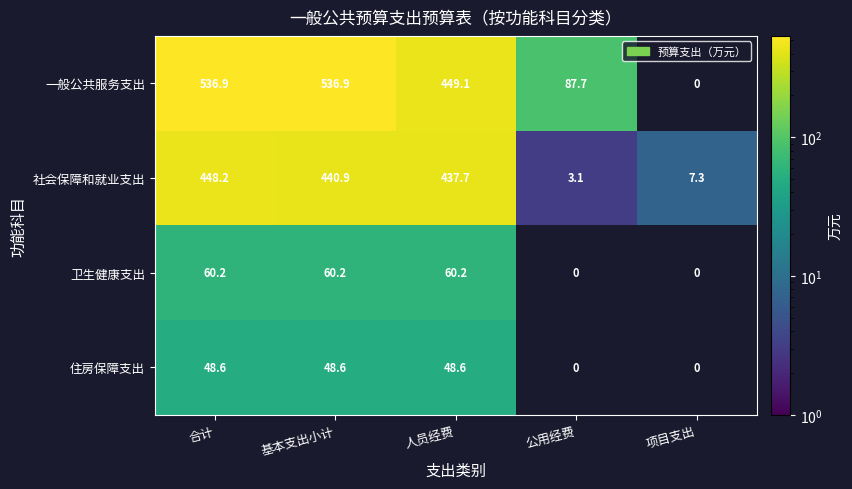

At 基本支出小计, list the series in order from smallest to largest.

住房保障支出, 卫生健康支出, 社会保障和就业支出, 一般公共服务支出